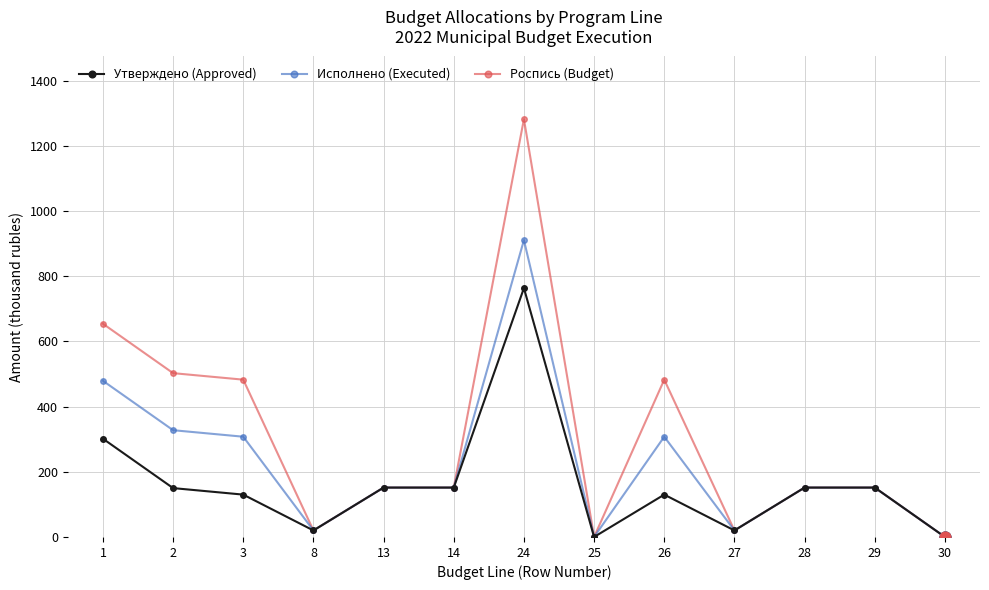

Which series has the widest spread of values?

Роспись (Budget)